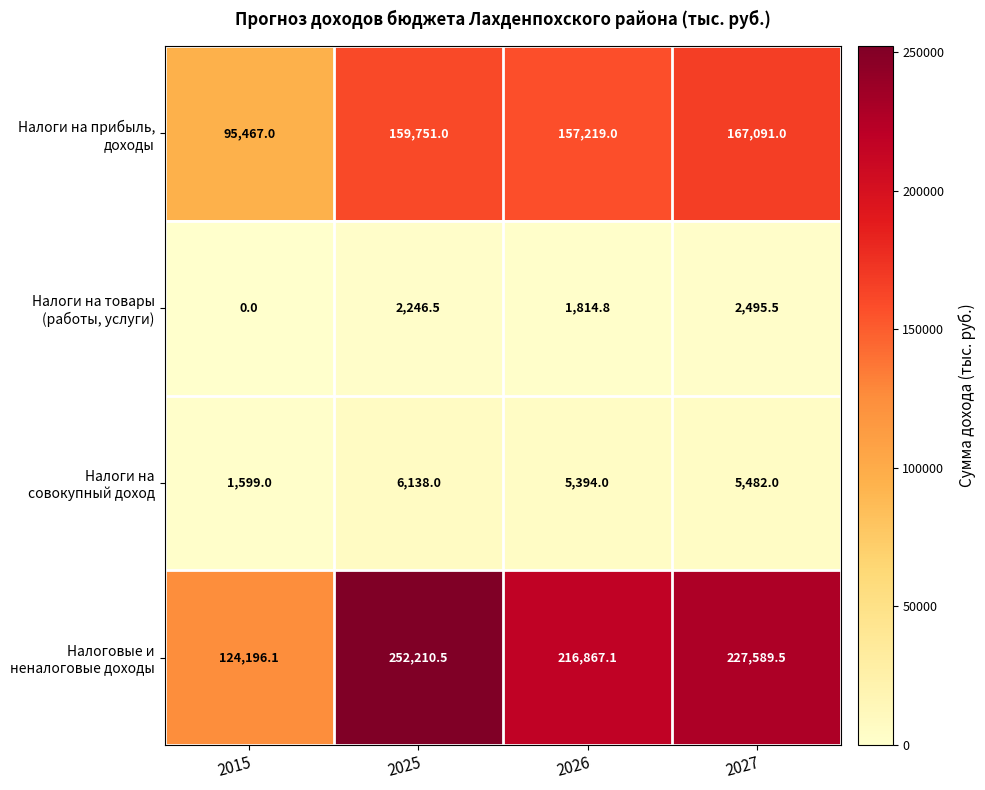

What is the spread (max minus min) of values at 2027?

225094.0